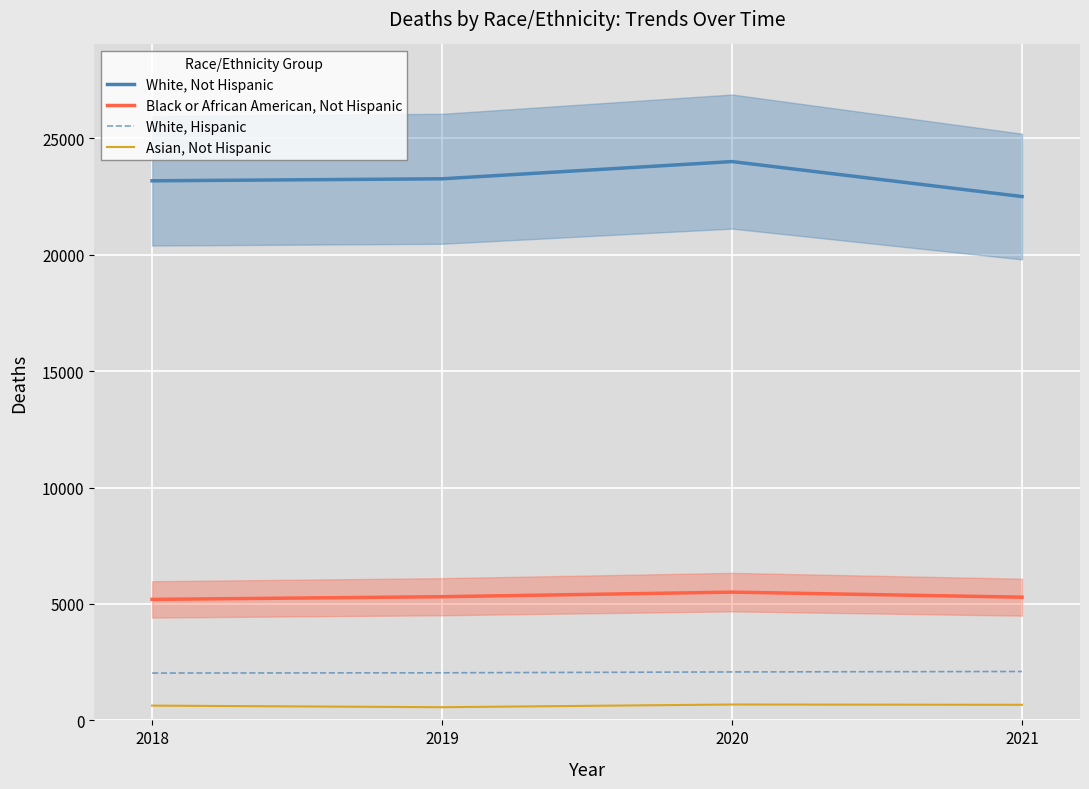

Is this an area chart (filled region under the line)?

No